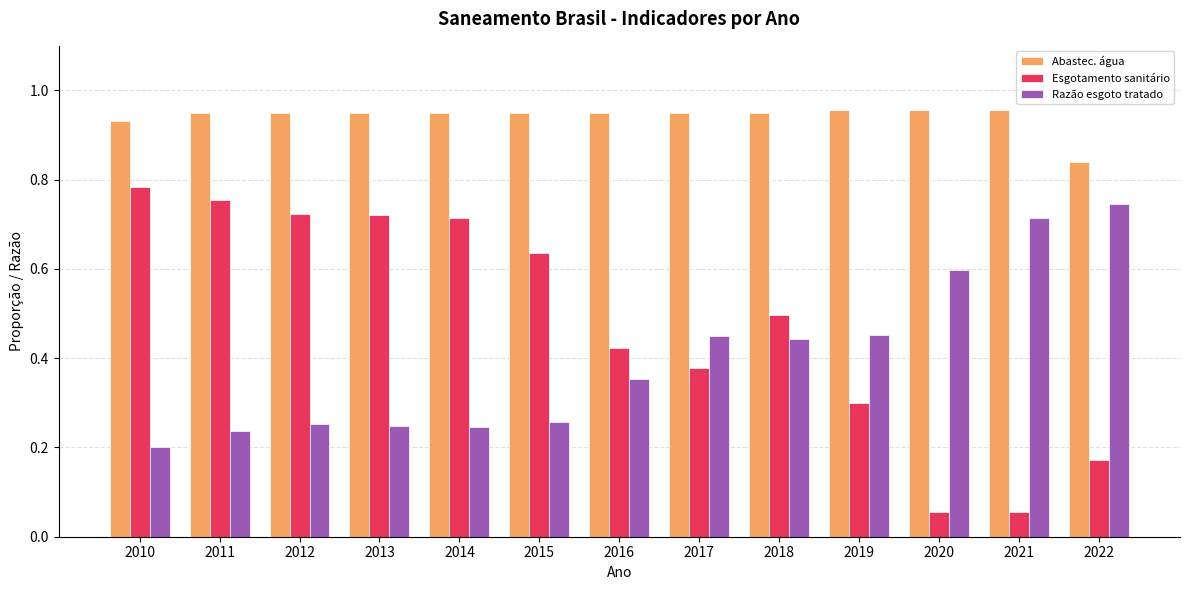

What is the total value across all series at 2012?

1.9